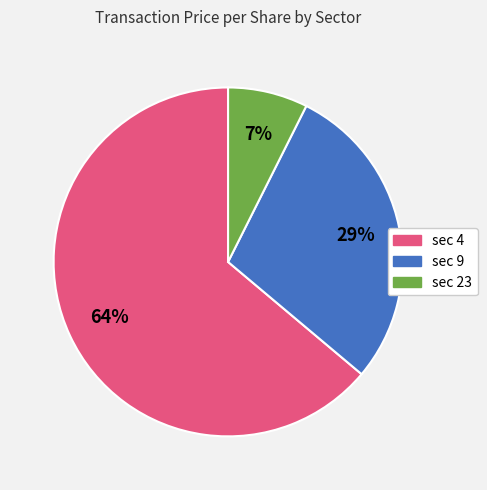

To the nearest percent, what is the average slice percentage?

33%